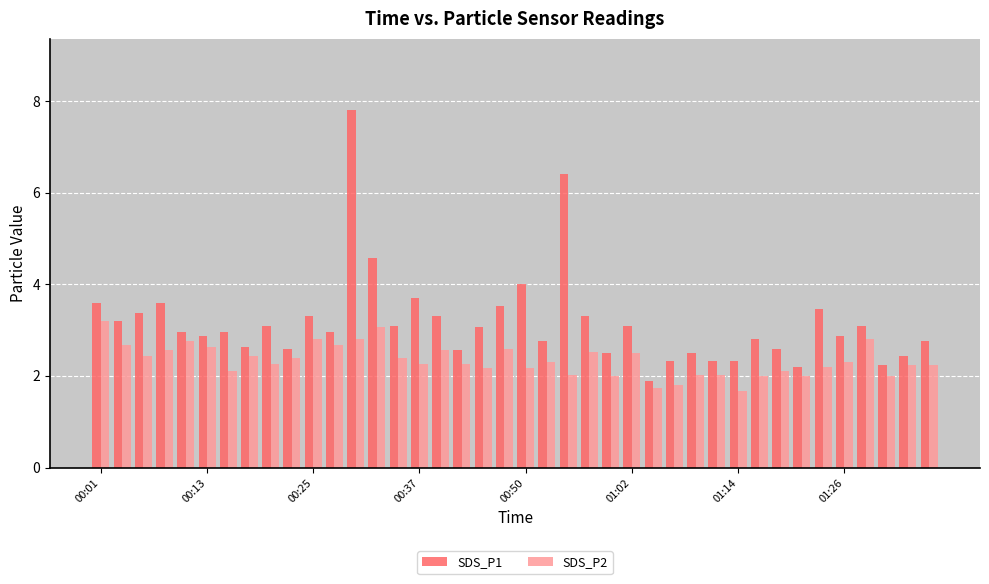

Which series has the largest total across all categories?

SDS_P1